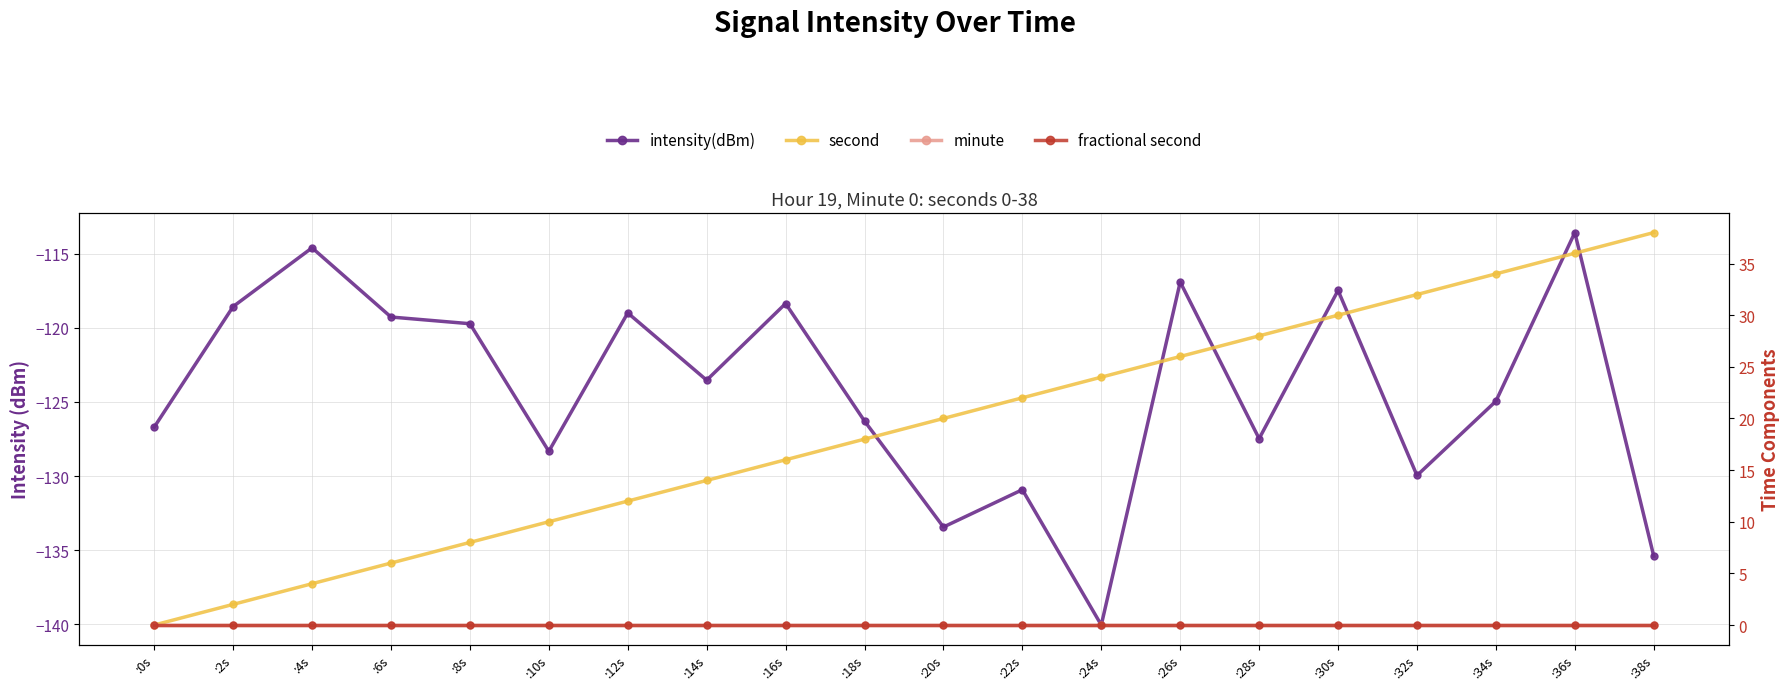

What is the highest value of the intensity(dBm) series?

-113.6